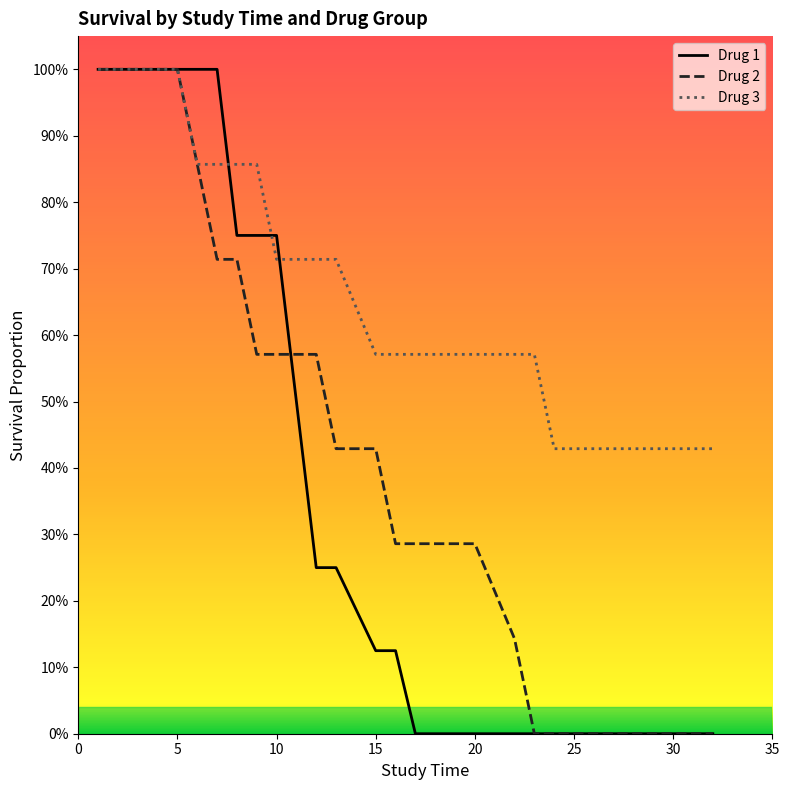

Is this an area chart (filled region under the line)?

No